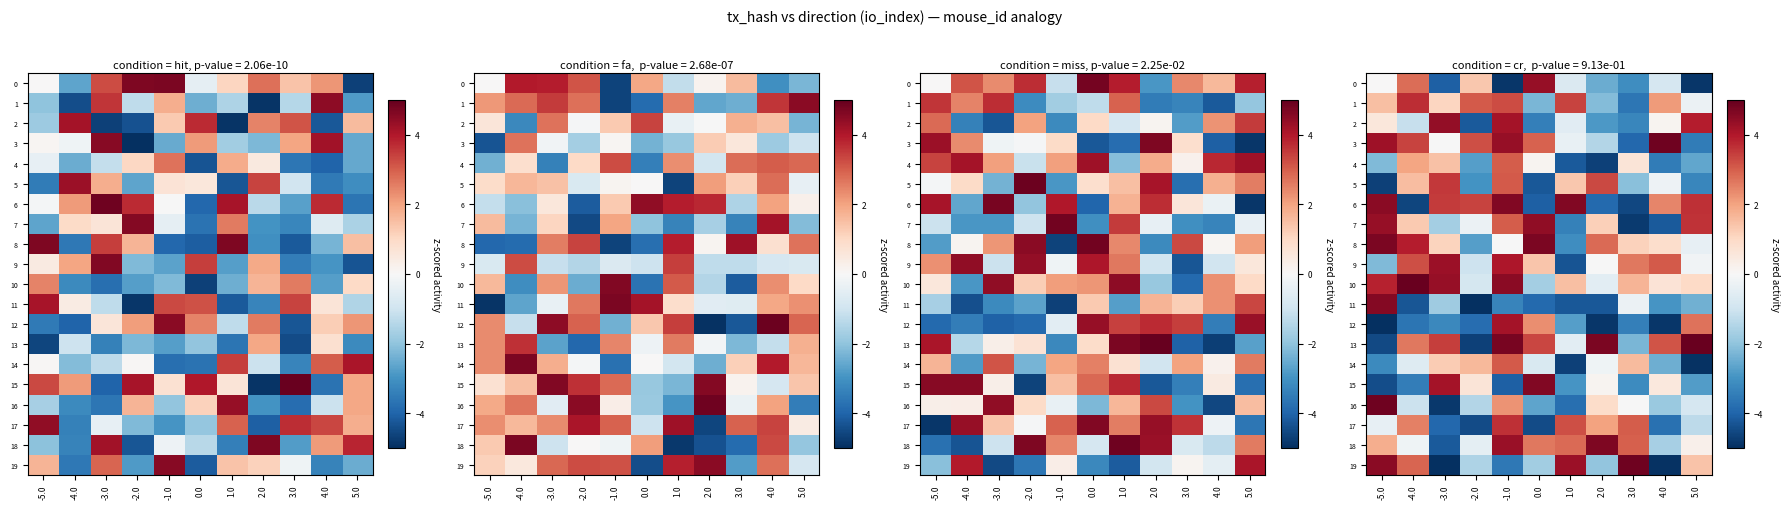

What is the spread (max minus min) of values at 5.0?

9.9